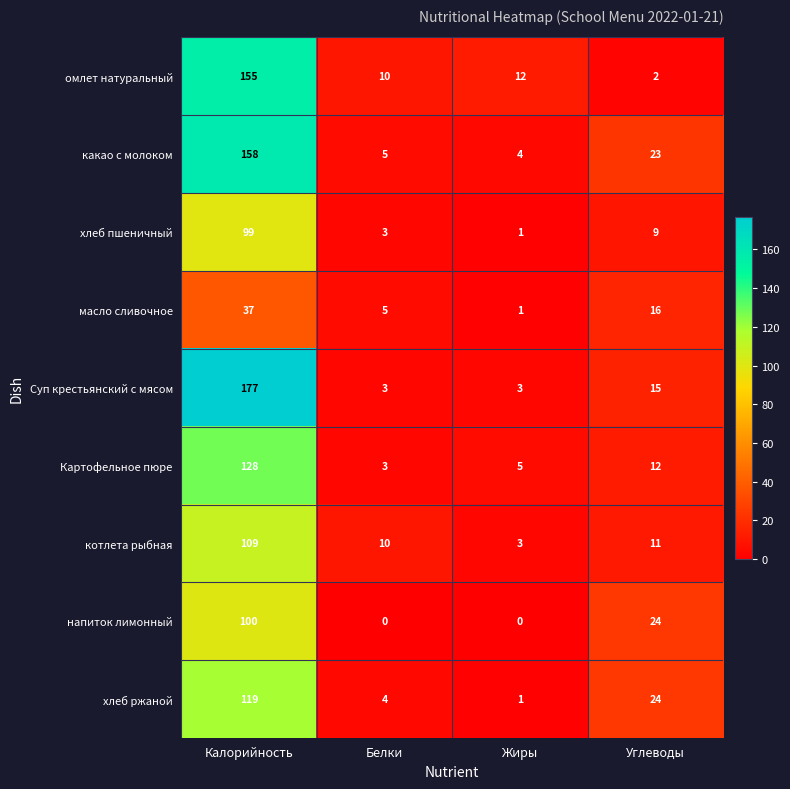

Is it true that напиток лимонный equals 0 at Жиры?

True